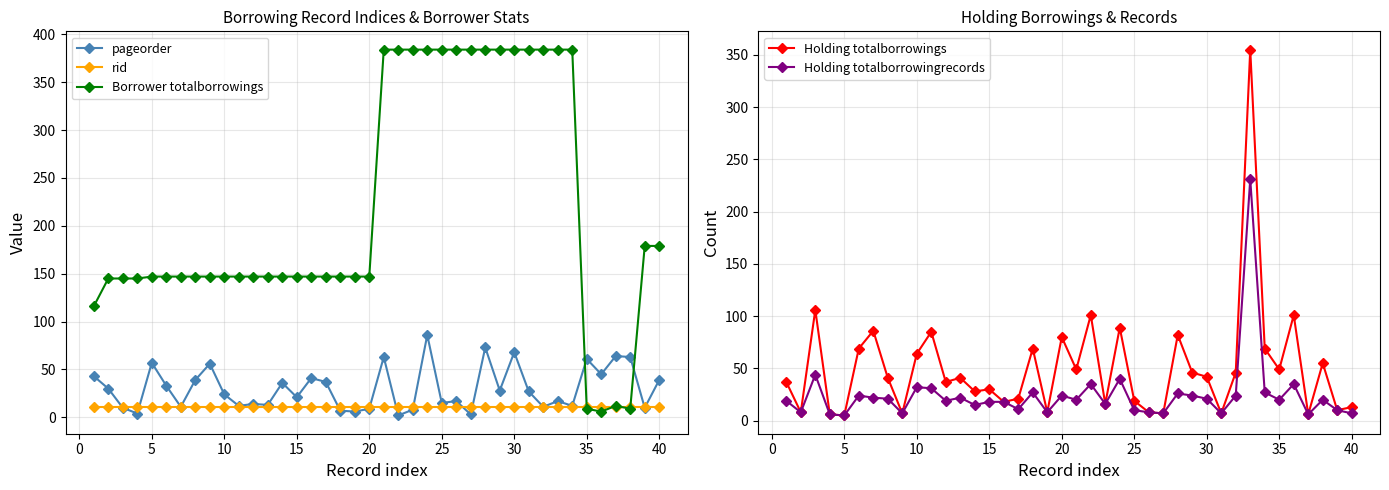

What are all the series names shown in the legend?

pageorder, rid, Borrower totalborrowings, Holding totalborrowings, Holding totalborrowingrecords